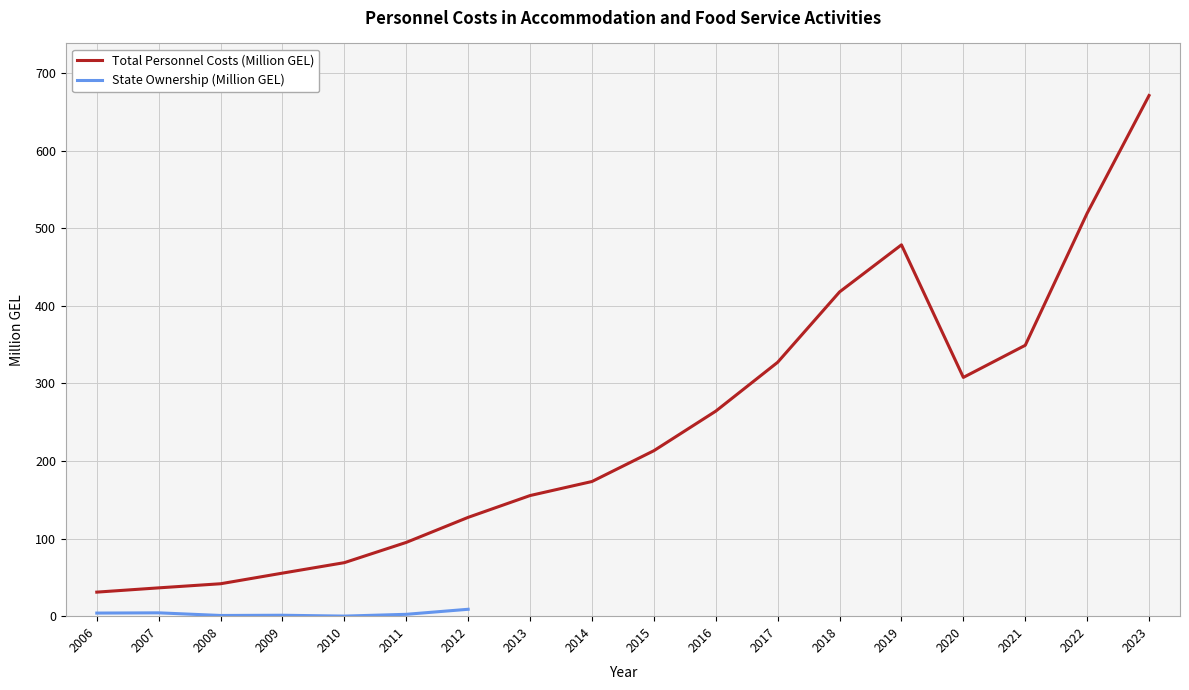

What is the difference between the second highest and minimum values?

488.4